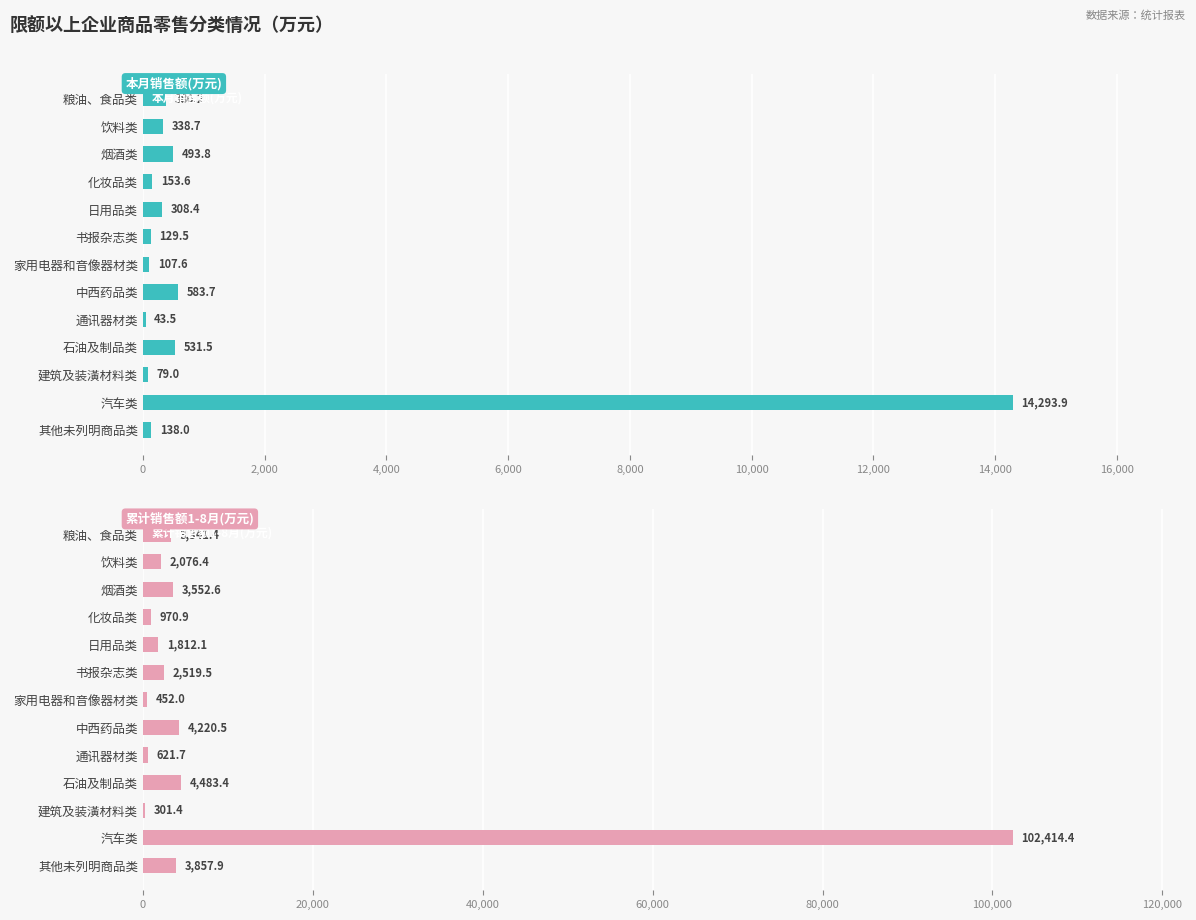

Which series has the largest range (max minus min)?

累计销售额1-8月(万元)